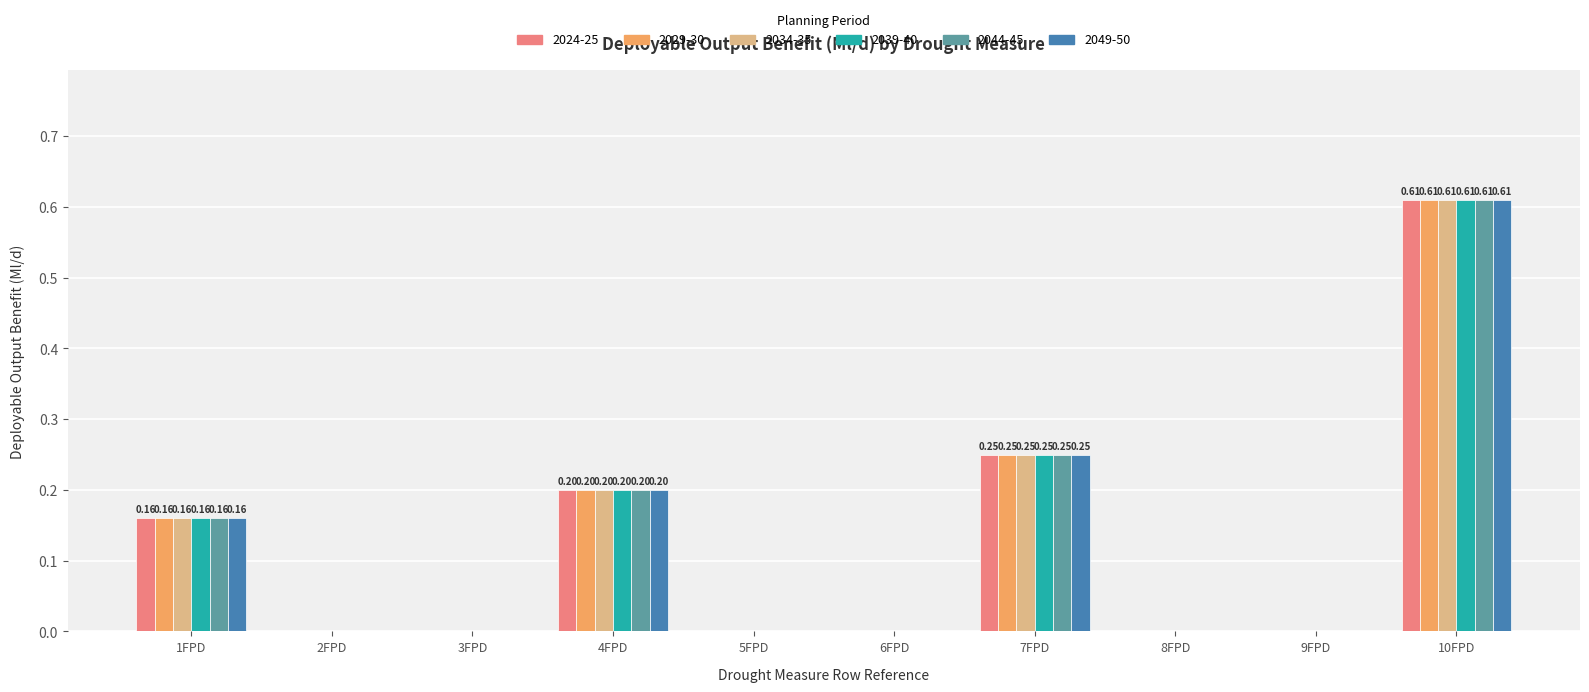

What is the sum of all 2044-45 values?

1.2